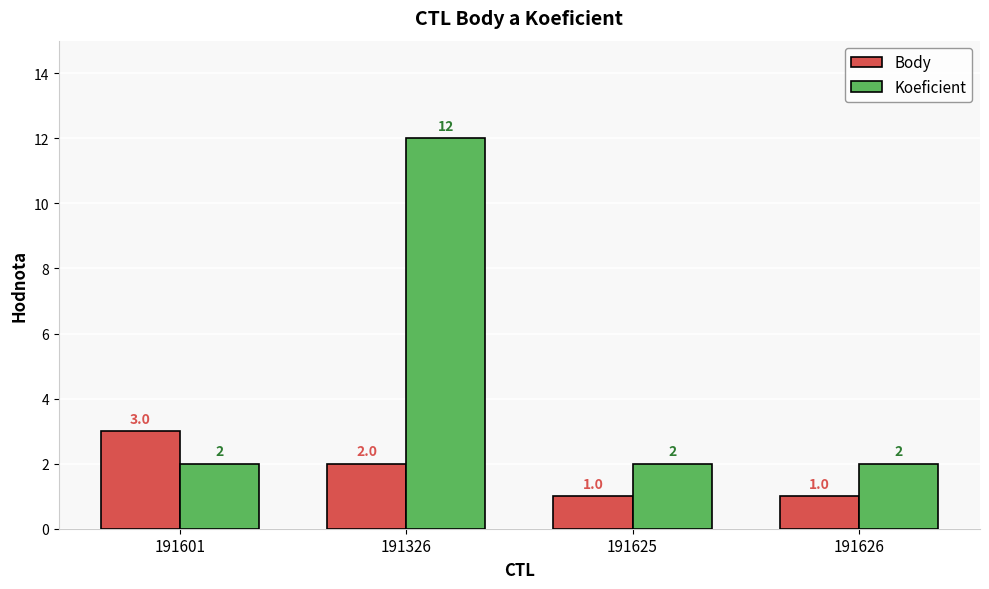

Are the bars horizontal?

No